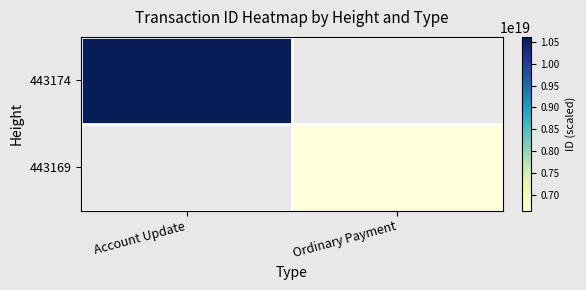

Which category has the lowest value in the 443174 series?

Account Update